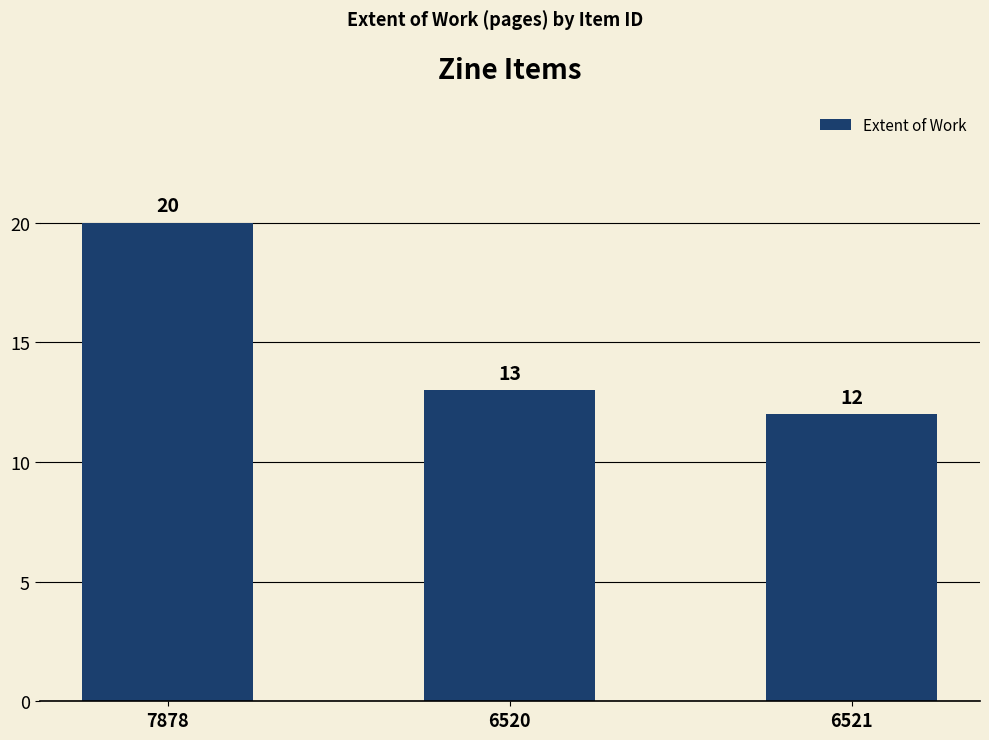

Is it true that the value at 6521 is 12?

True